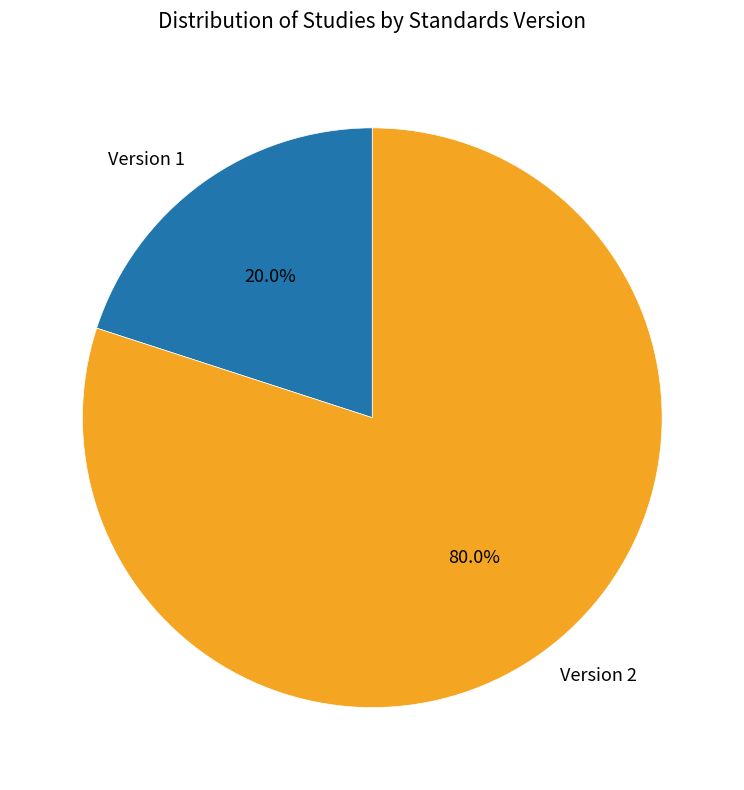

Combined, do Version 1 and Version 2 account for over 50%?

Yes